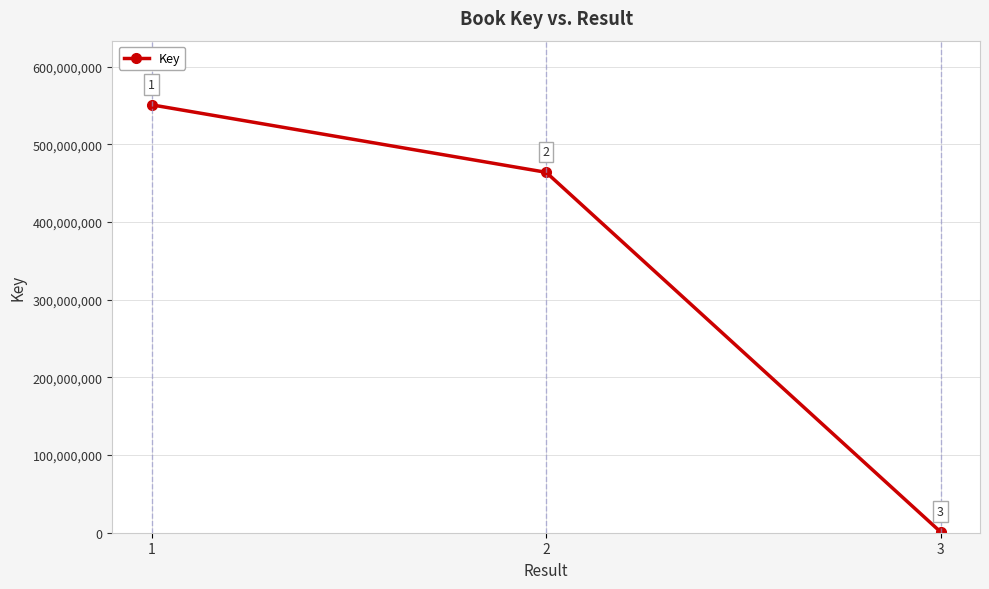

List the labels in order of value, smallest first.

3, 2, 1